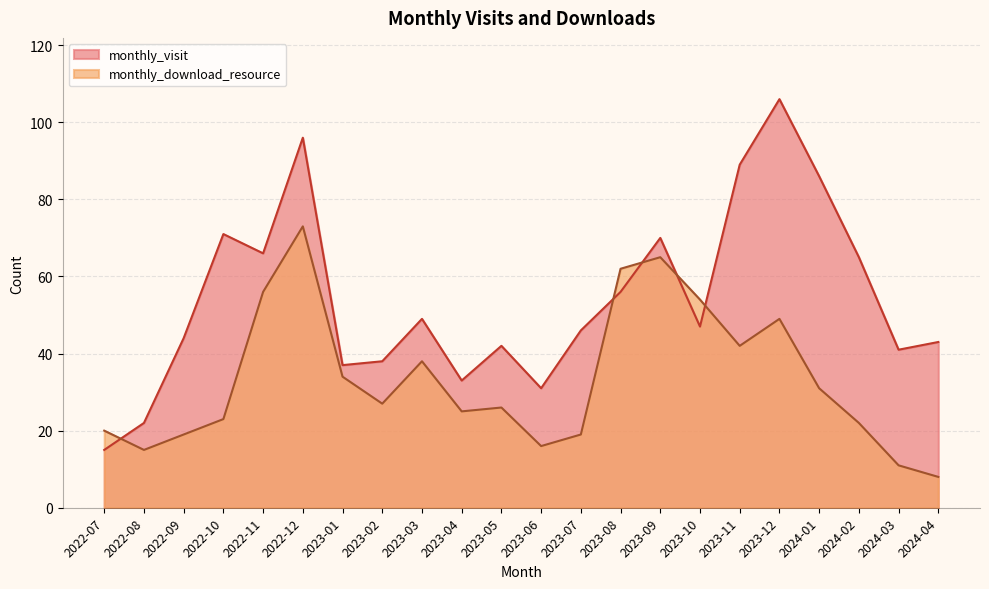

What is the difference between the monthly_download_resource values at 2023-09 and 2022-10?

42